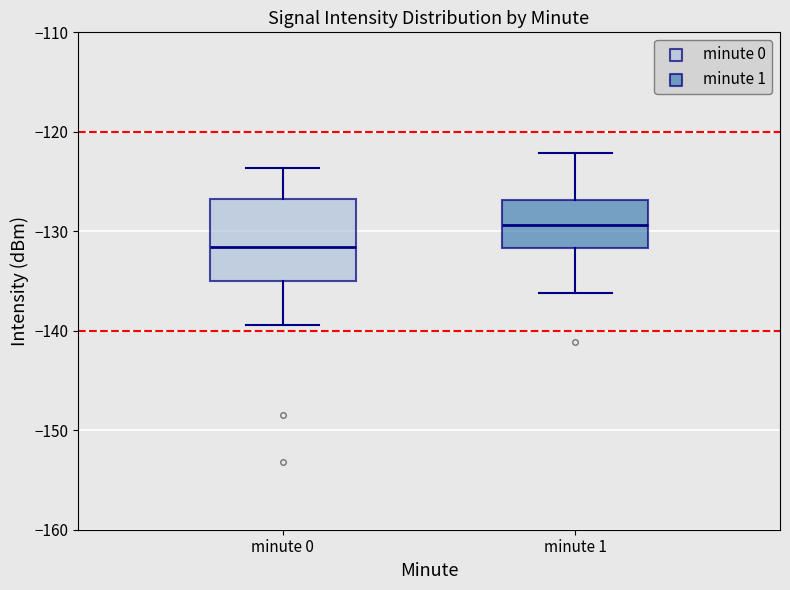

Where is the upper edge of the box for minute 0 on the y-axis? The values are not printed on the chart, so give them approximately, as read against the axis.

-127